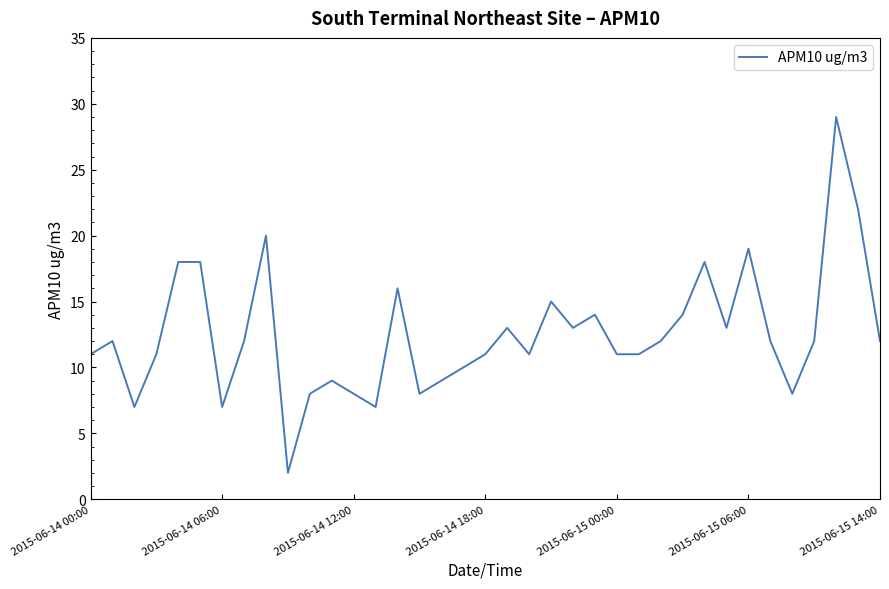

How many lines are shown in the chart?

1